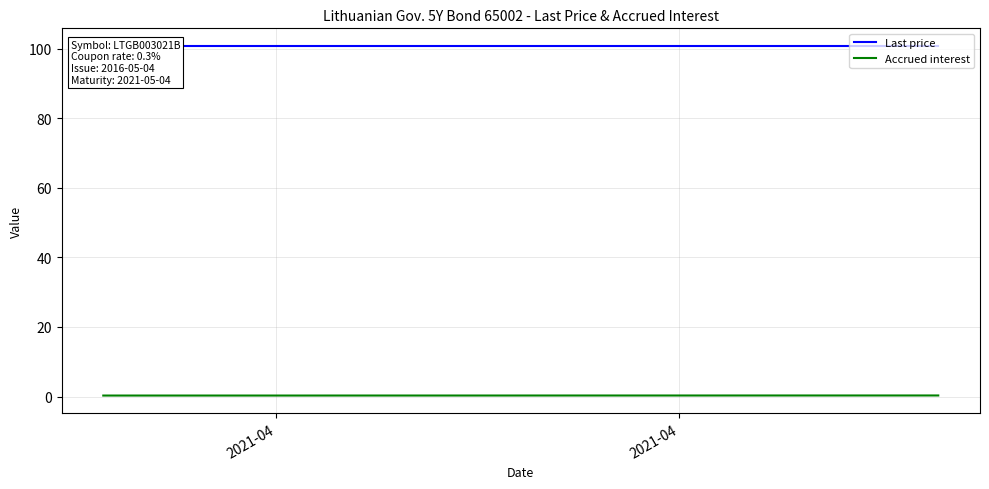

At which category is the sum across all series the highest?

2021-04